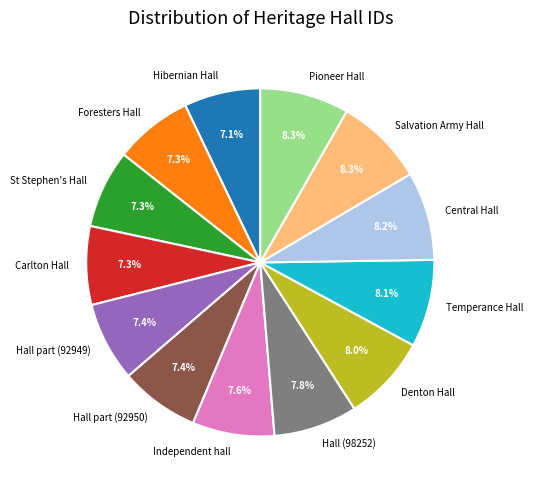

What is the ratio of the value at Hall part (92949) to the value at Denton Hall?

0.9